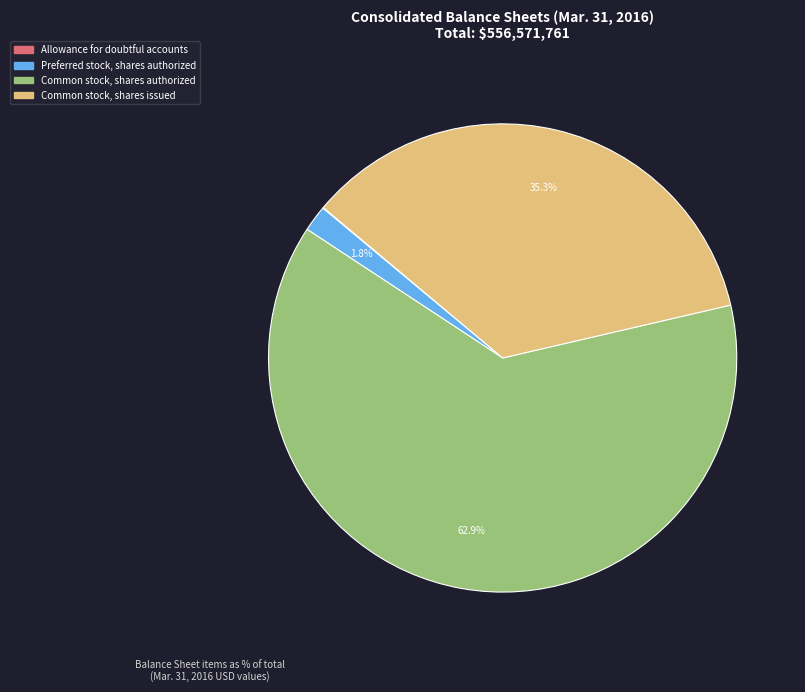

What percentage is the Common stock, shares authorized slice, to the nearest percent?

63%